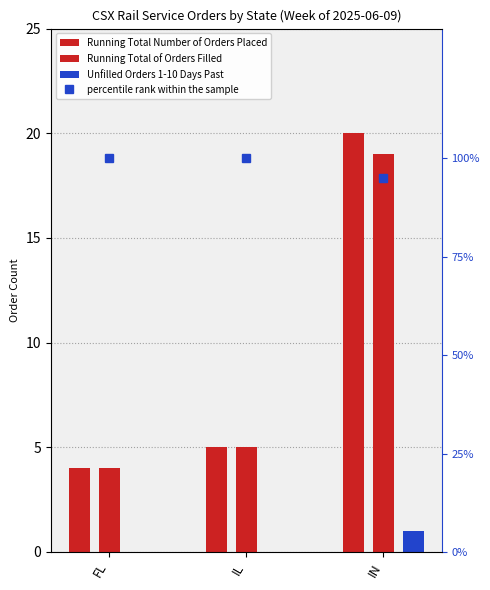

At which label is Running Total Number of Orders Placed closest to 12?

IL